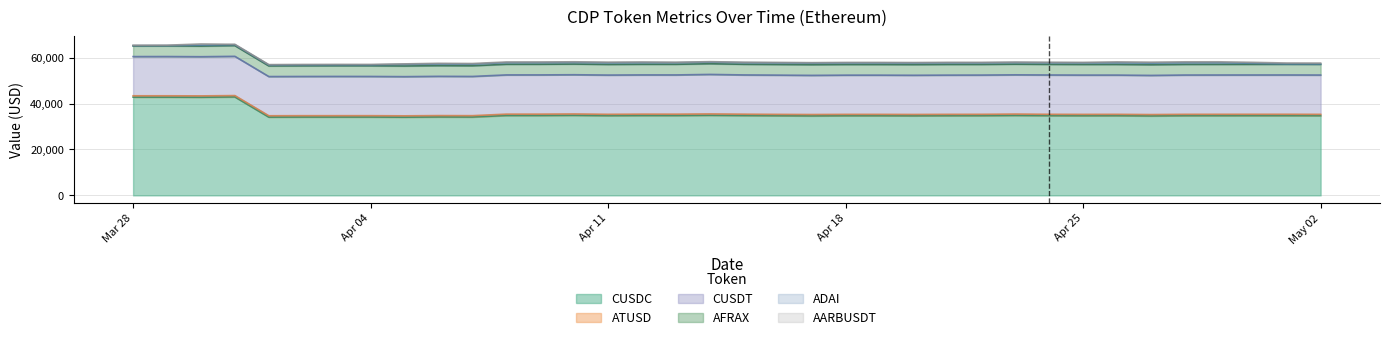

The value of ADAI at 29/04/2023 is 350.7. True or false?

False